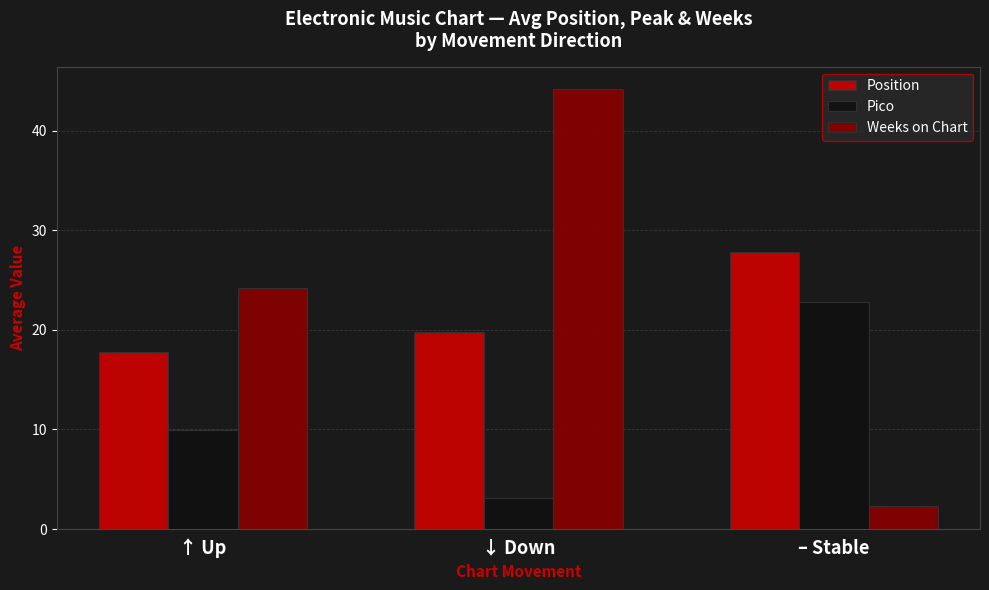

What is the label of the 3rd bar from the left?

– Stable